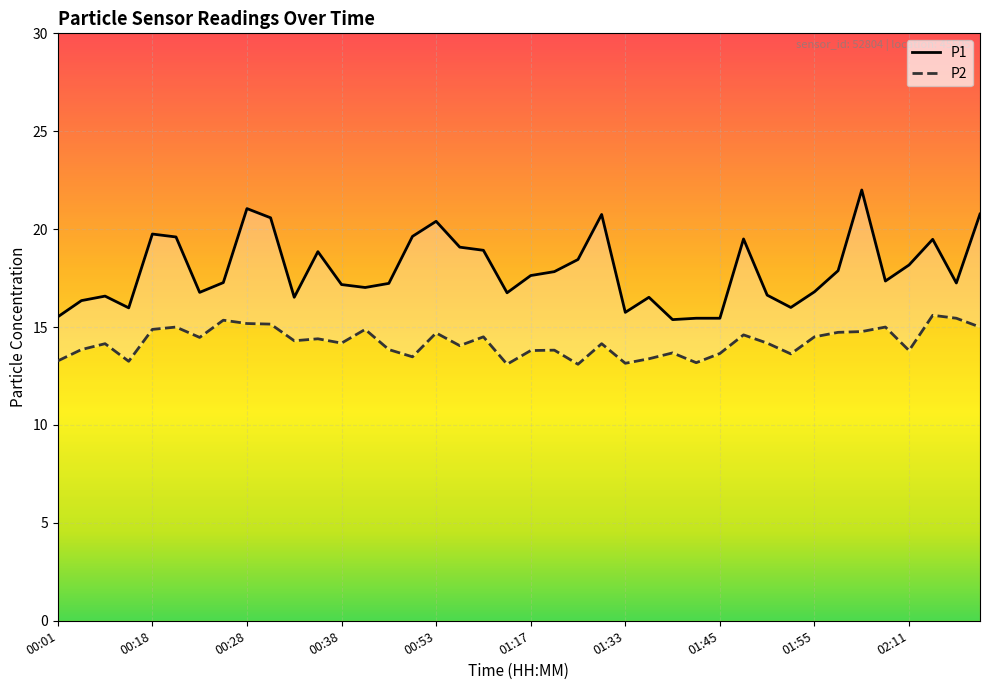

What is the total value across all series at 19?

29.9